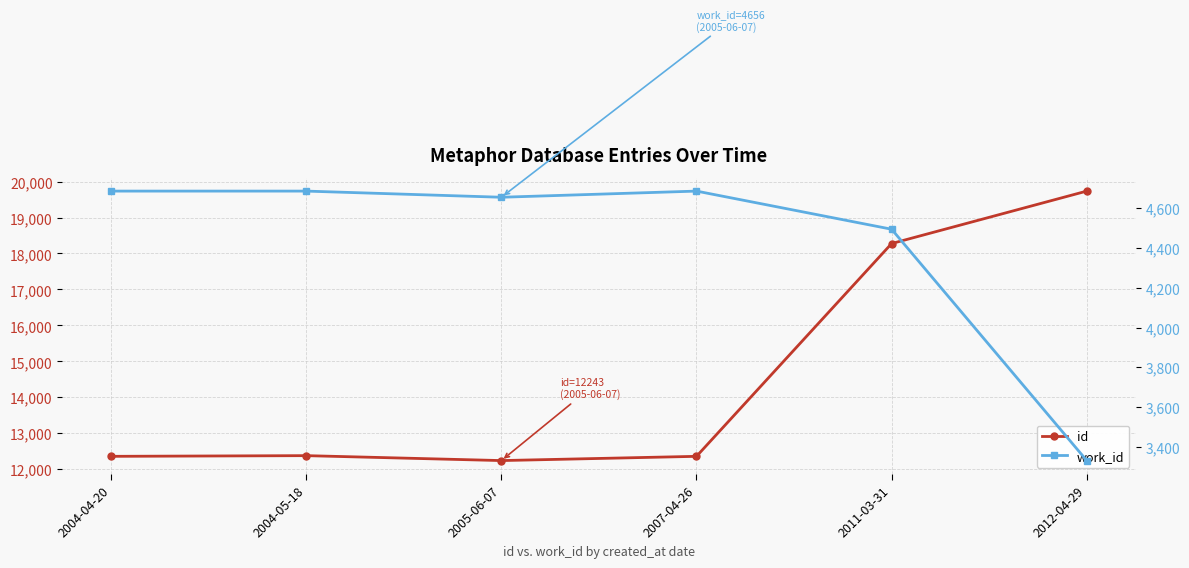

What are all the series names shown in the legend?

id, work_id